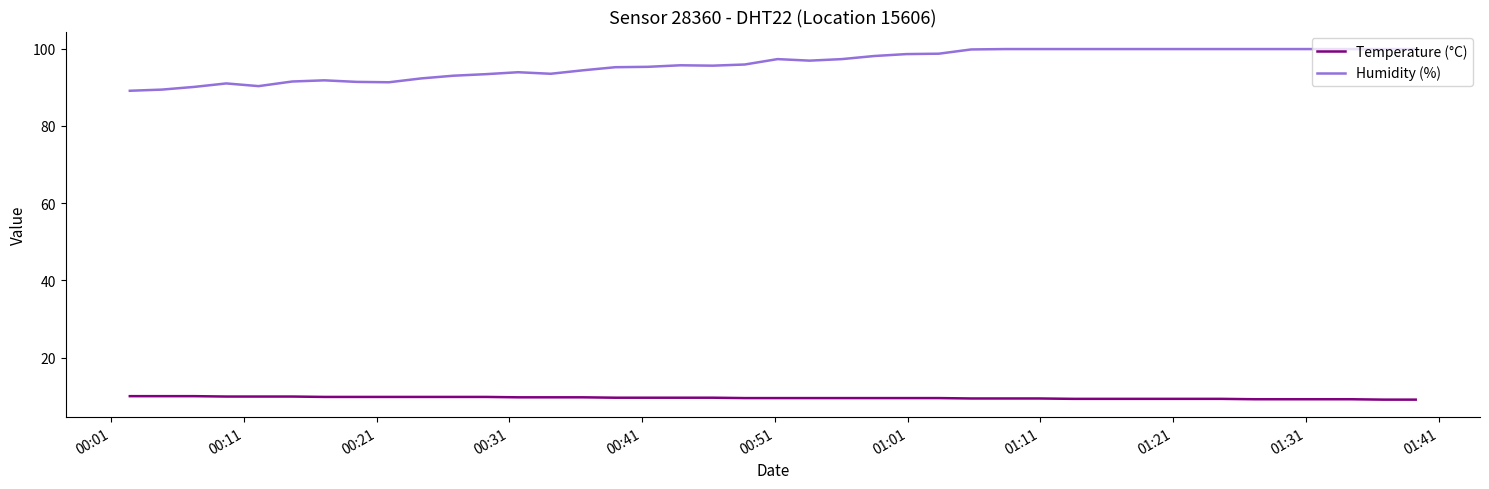

True or false: Humidity (%) and Temperature (°C) intersect in this chart.

False